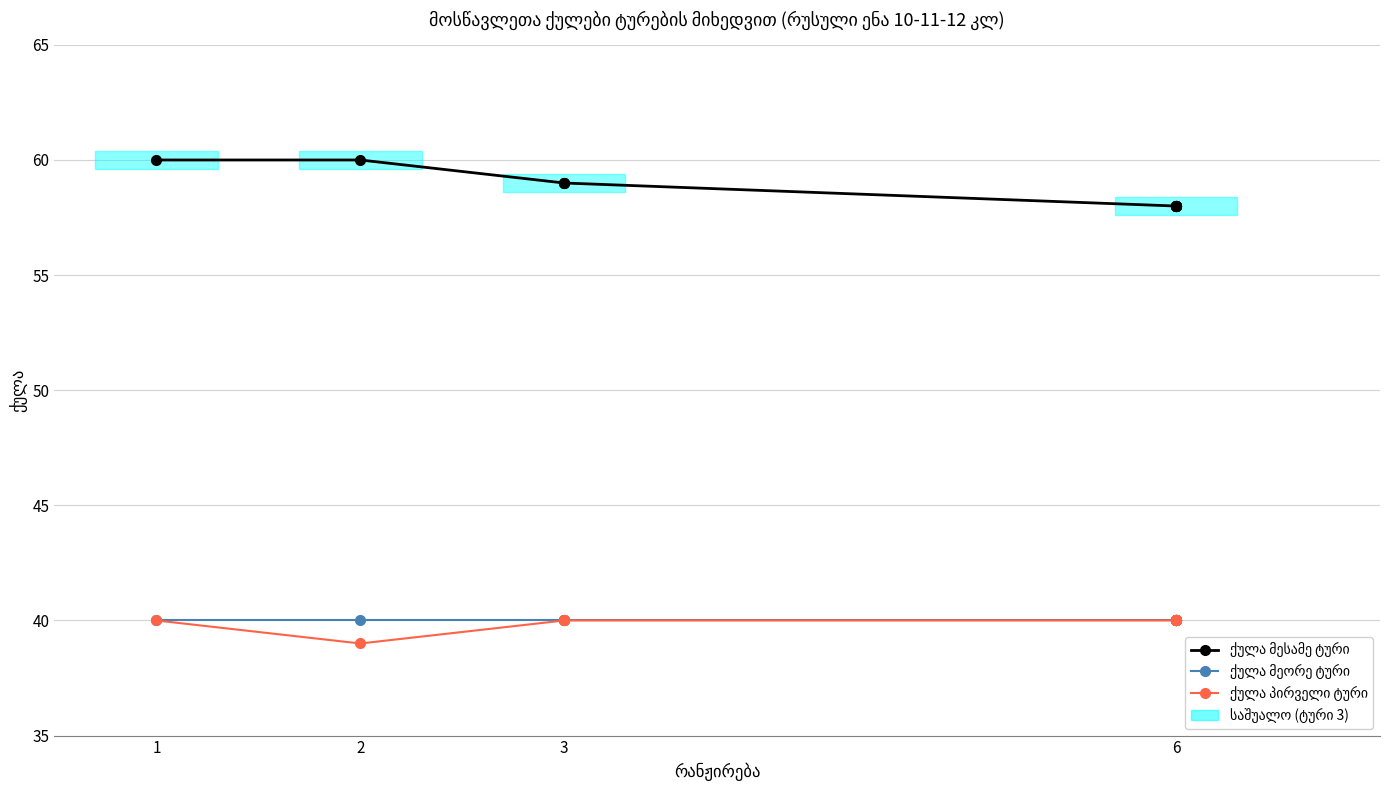

What is the maximum value for ქულა მეორე ტური?

40